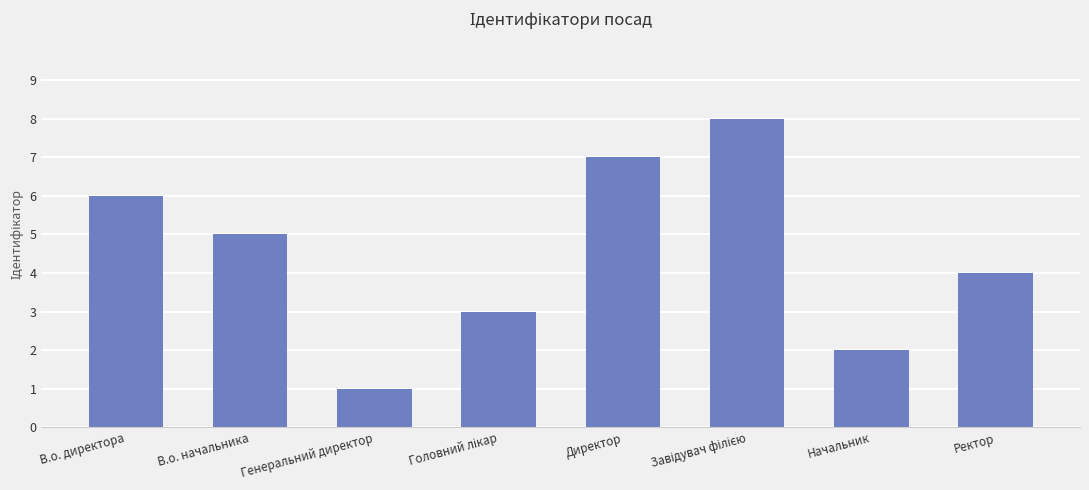

Between В.о. начальника and В.о. директора, which is larger?

В.о. директора